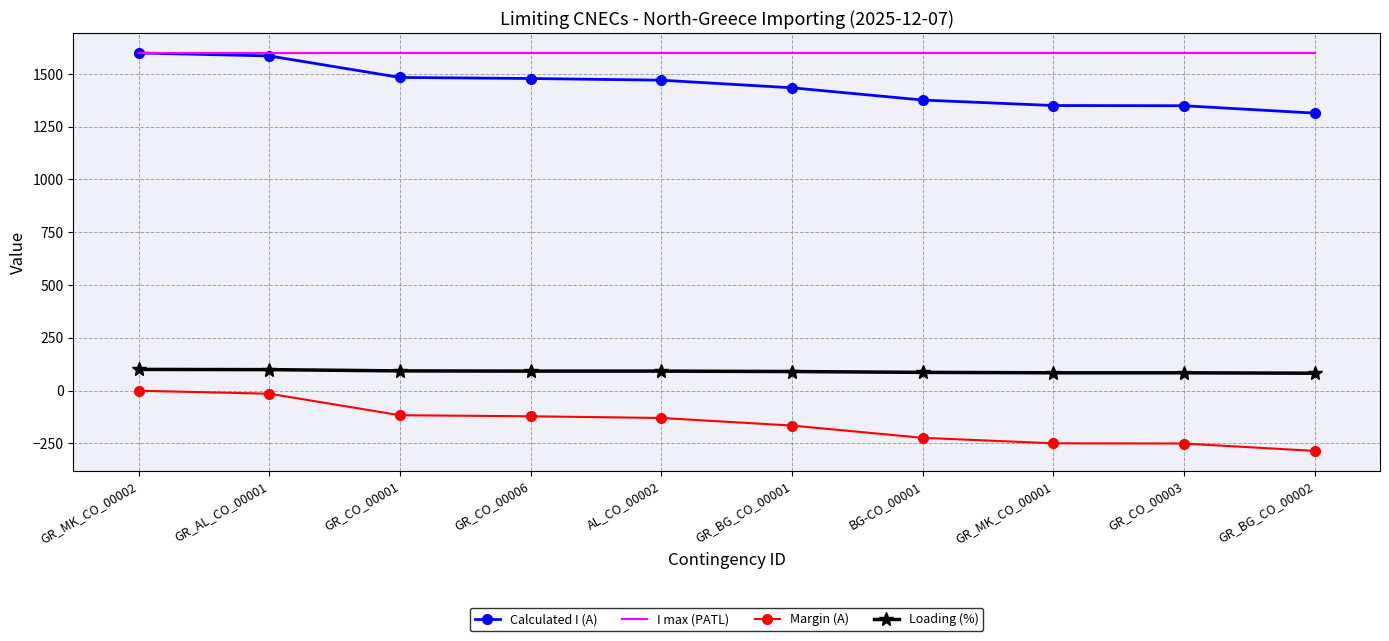

True or false: Loading (%) and Margin (A) cross at least once.

False